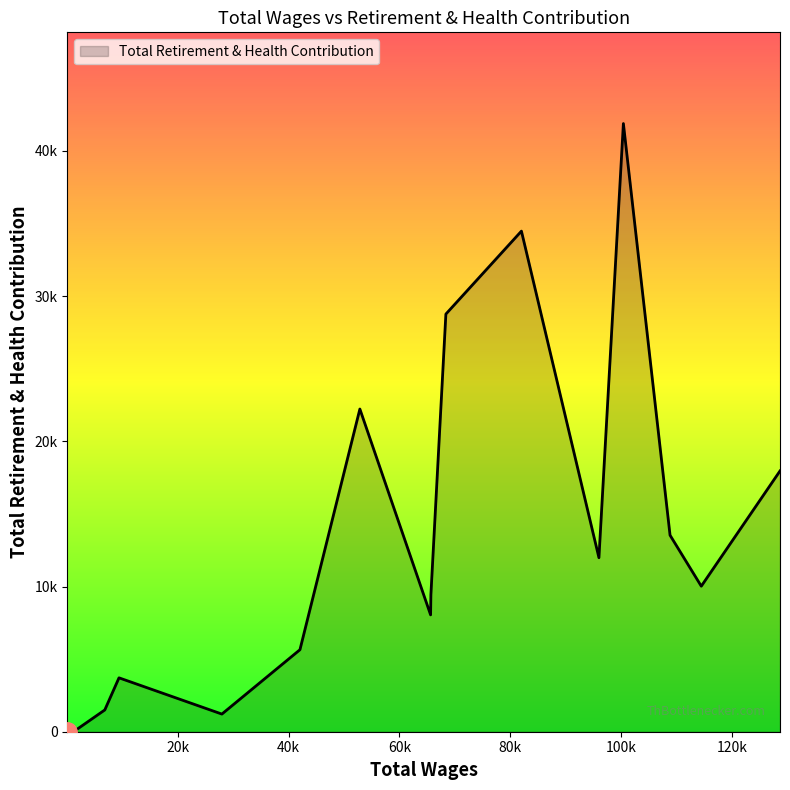

What is the difference between the maximum and minimum values?

41888